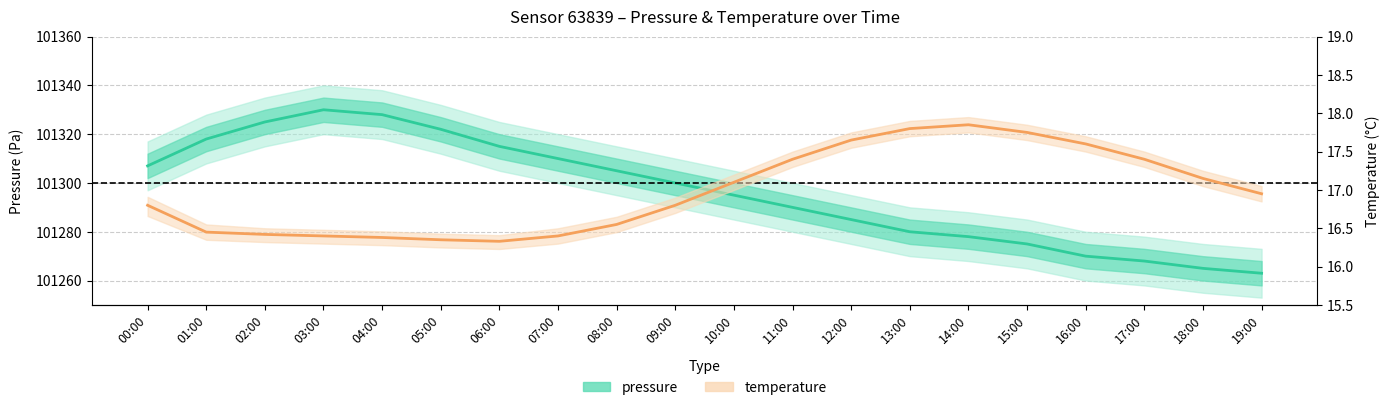

What is the sum of the temperature values at 10:00 and 09:00?

33.9